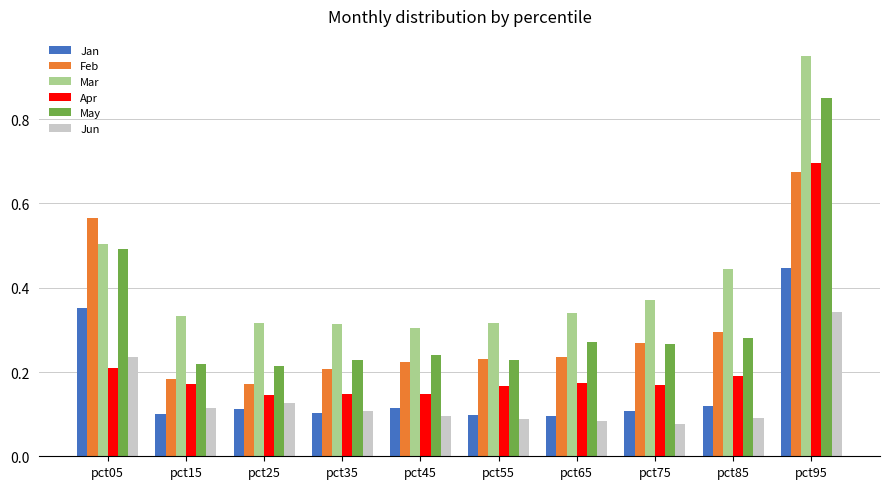

How many bars are there in each group?

6